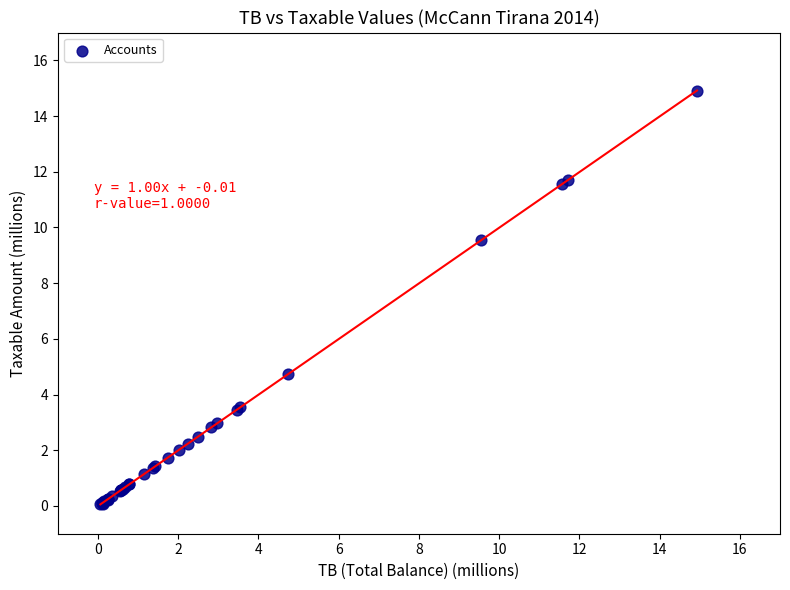

What Y value in the scatter plot is closest to 7?

4.7